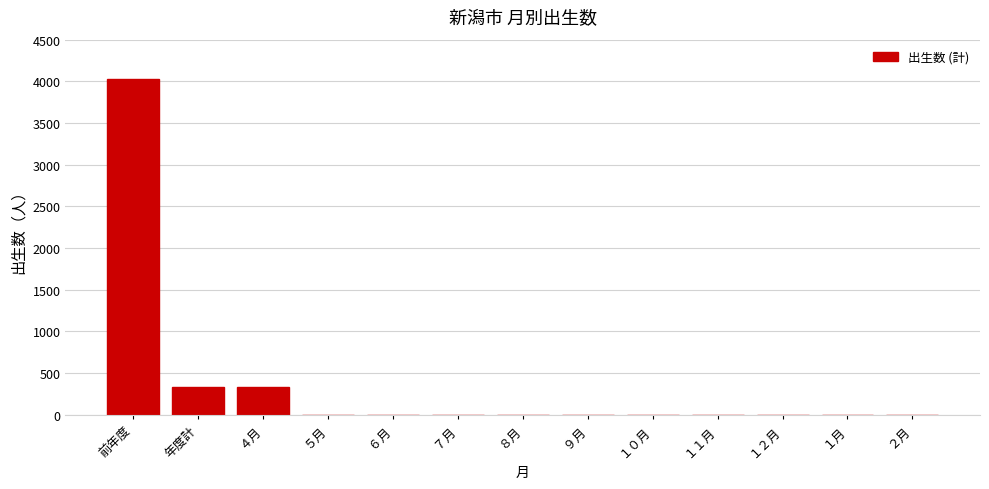

Reading left to right, what are all the values shown in this chart?

前年度=4024	年度計=328	４月=328	５月=0	６月=0	７月=0	８月=0	９月=0	１０月=0	１１月=0	１２月=0	１月=0	２月=0